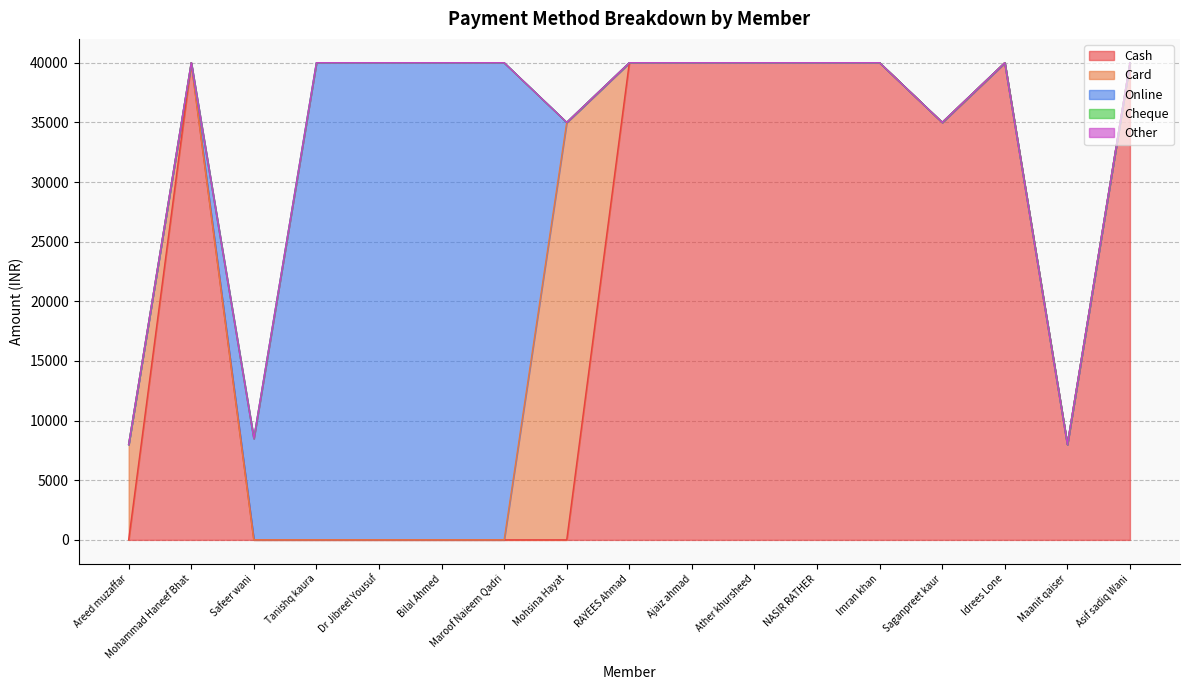

Reading left to right, what are all the values shown in this chart?

Cash: Areed muzaffar=0	Mohammad Haneef Bhat=40000	Safeer wani=0	Tanishq kaura=0	Dr Jibreel Yousuf=0	Bilal Ahmed=0	Maroof Naieem Qadri=0	Mohsina Hayat=0	RAYEES Ahmad=40000	Ajaiz ahmad=40000	Ather khursheed=40000	NASIR RATHER=40000	Imran khan=40000	Saganpreet kaur=35000	Idrees Lone=40000	Maanit qaiser=8000	Asif sadiq Wani=40000
Card: Areed muzaffar=8000	Mohammad Haneef Bhat=0	Safeer wani=0	Tanishq kaura=0	Dr Jibreel Yousuf=0	Bilal Ahmed=0	Maroof Naieem Qadri=0	Mohsina Hayat=35000	RAYEES Ahmad=0	Ajaiz ahmad=0	Ather khursheed=0	NASIR RATHER=0	Imran khan=0	Saganpreet kaur=0	Idrees Lone=0	Maanit qaiser=0	Asif sadiq Wani=0
Online: Areed muzaffar=0	Mohammad Haneef Bhat=0	Safeer wani=8500	Tanishq kaura=40000	Dr Jibreel Yousuf=40000	Bilal Ahmed=40000	Maroof Naieem Qadri=40000	Mohsina Hayat=0	RAYEES Ahmad=0	Ajaiz ahmad=0	Ather khursheed=0	NASIR RATHER=0	Imran khan=0	Saganpreet kaur=0	Idrees Lone=0	Maanit qaiser=0	Asif sadiq Wani=0
Cheque: Areed muzaffar=0	Mohammad Haneef Bhat=0	Safeer wani=0	Tanishq kaura=0	Dr Jibreel Yousuf=0	Bilal Ahmed=0	Maroof Naieem Qadri=0	Mohsina Hayat=0	RAYEES Ahmad=0	Ajaiz ahmad=0	Ather khursheed=0	NASIR RATHER=0	Imran khan=0	Saganpreet kaur=0	Idrees Lone=0	Maanit qaiser=0	Asif sadiq Wani=0
Other: Areed muzaffar=0	Mohammad Haneef Bhat=0	Safeer wani=0	Tanishq kaura=0	Dr Jibreel Yousuf=0	Bilal Ahmed=0	Maroof Naieem Qadri=0	Mohsina Hayat=0	RAYEES Ahmad=0	Ajaiz ahmad=0	Ather khursheed=0	NASIR RATHER=0	Imran khan=0	Saganpreet kaur=0	Idrees Lone=0	Maanit qaiser=0	Asif sadiq Wani=0